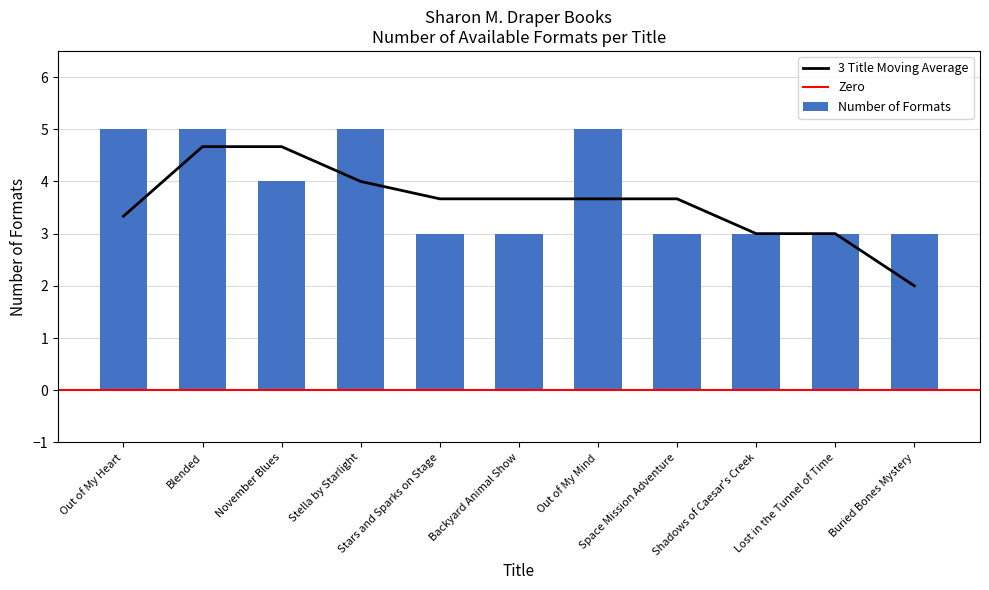

What value does the data have at Out of My Mind?

5